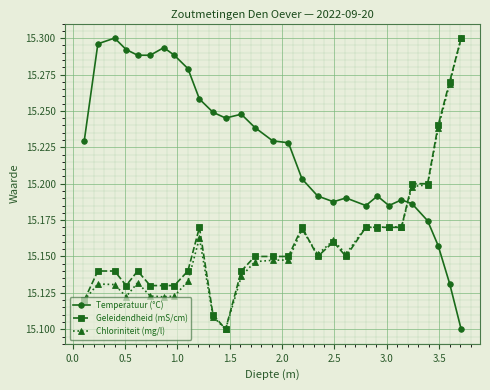

How many times do Geleidendheid (mS/cm) and Temperatuur (°C) cross each other?

1